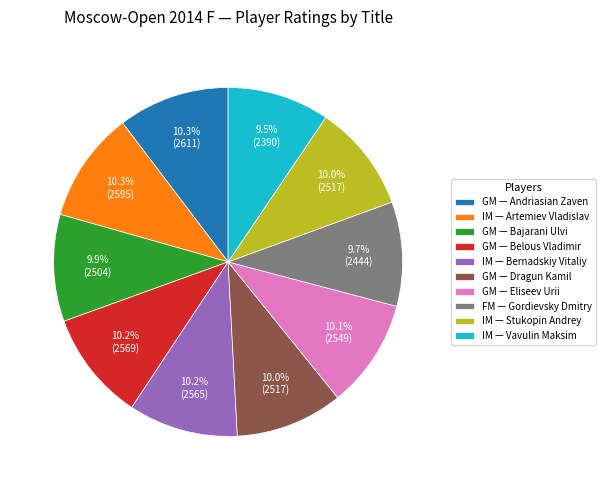

Combined, what portion of the pie is GM — Bajarani Ulvi and IM — Bernadskiy Vitaliy?

20.1%